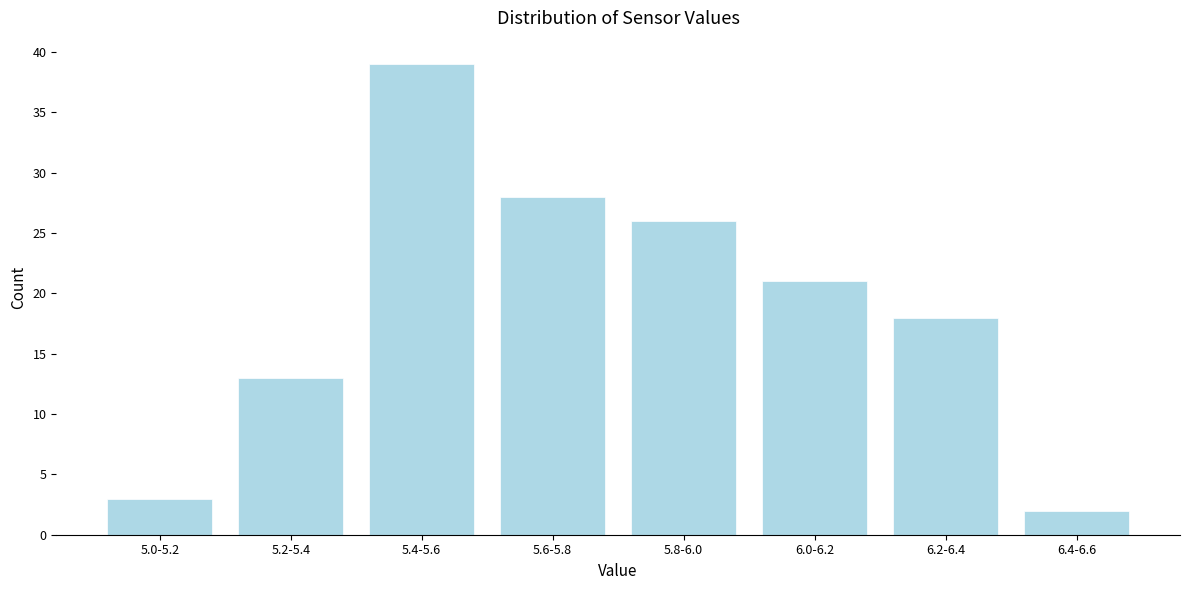

Reading right to left, list all the values displayed in this chart.

2	18	21	26	28	39	13	3